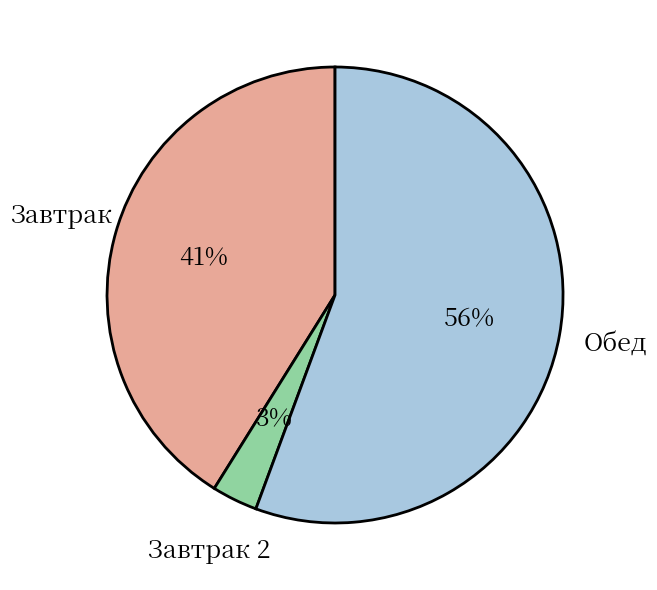

To the nearest percent, what is the average slice percentage?

33%